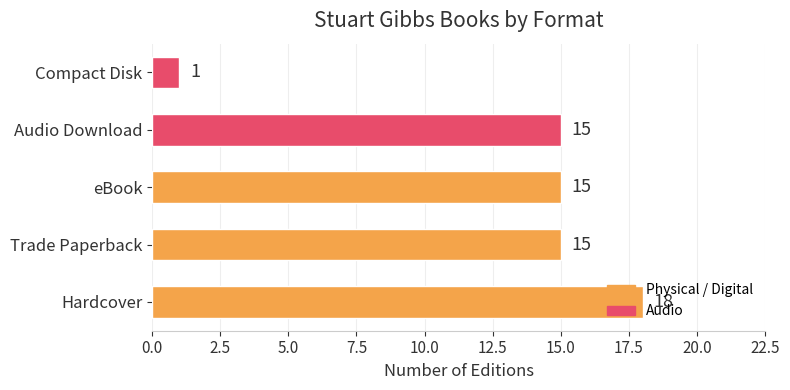

How many values are below 15?

1